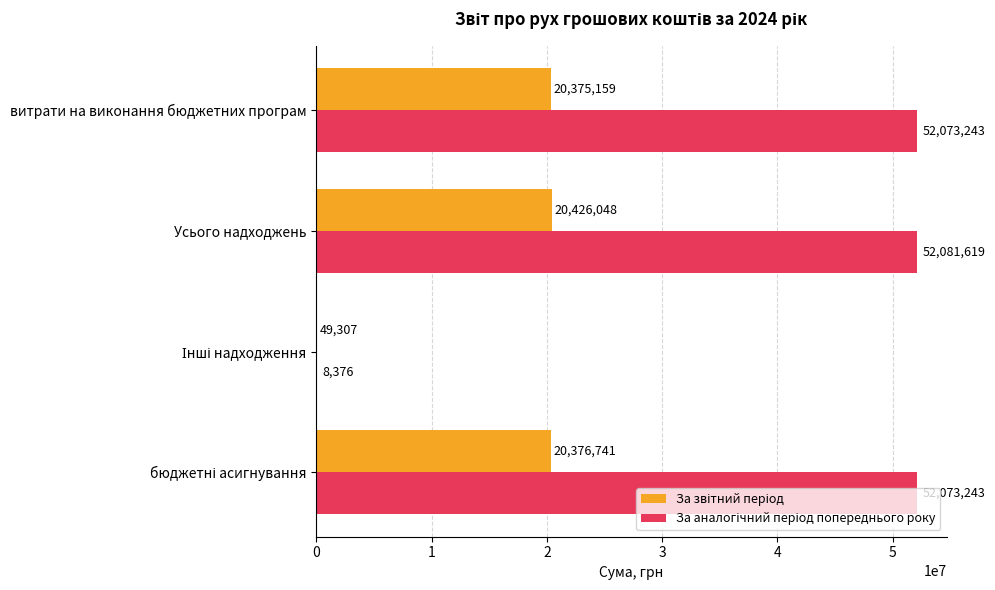

What is the greatest value displayed?

52081619